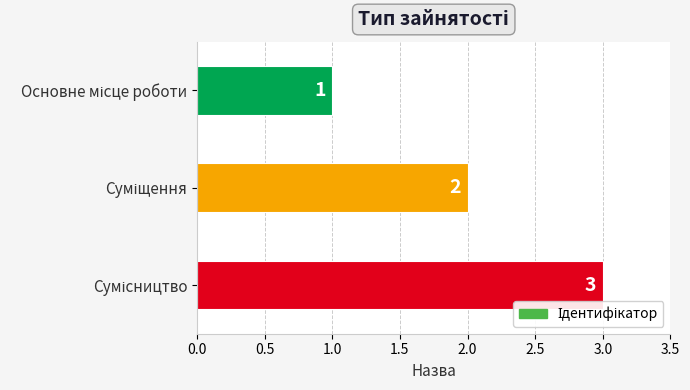

Does the chart contain stacked bars?

No